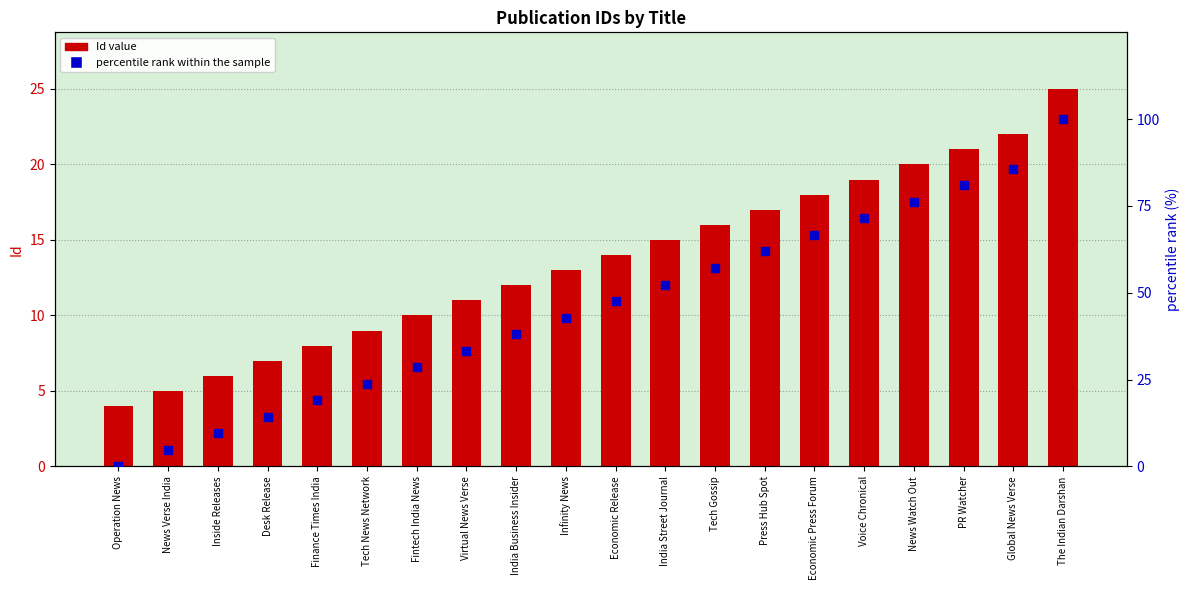

What are all the series names shown in the legend?

Id value, percentile rank